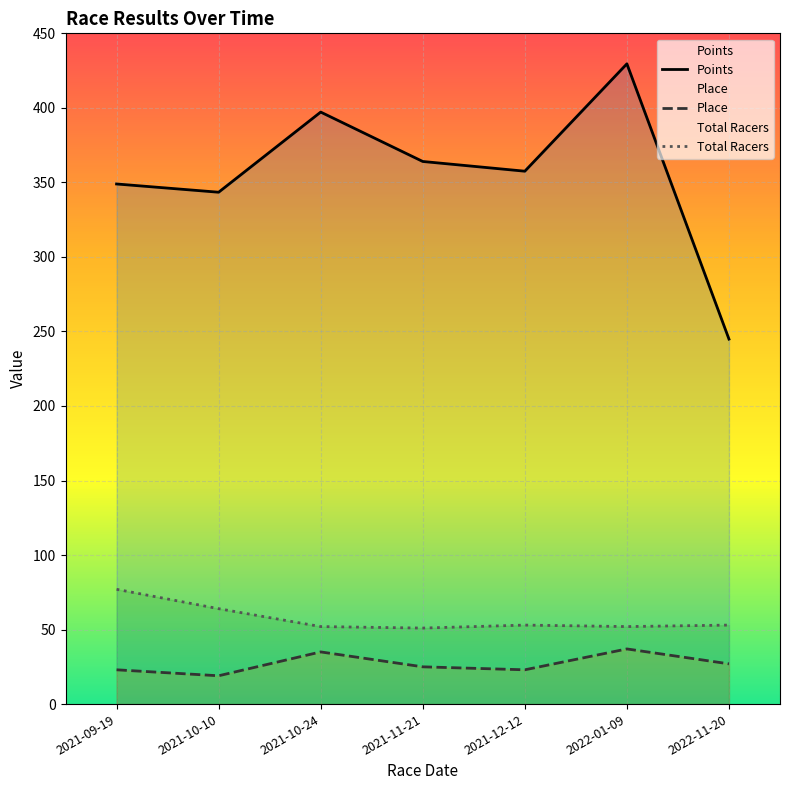

How many interior local valleys does the Points series have?

2